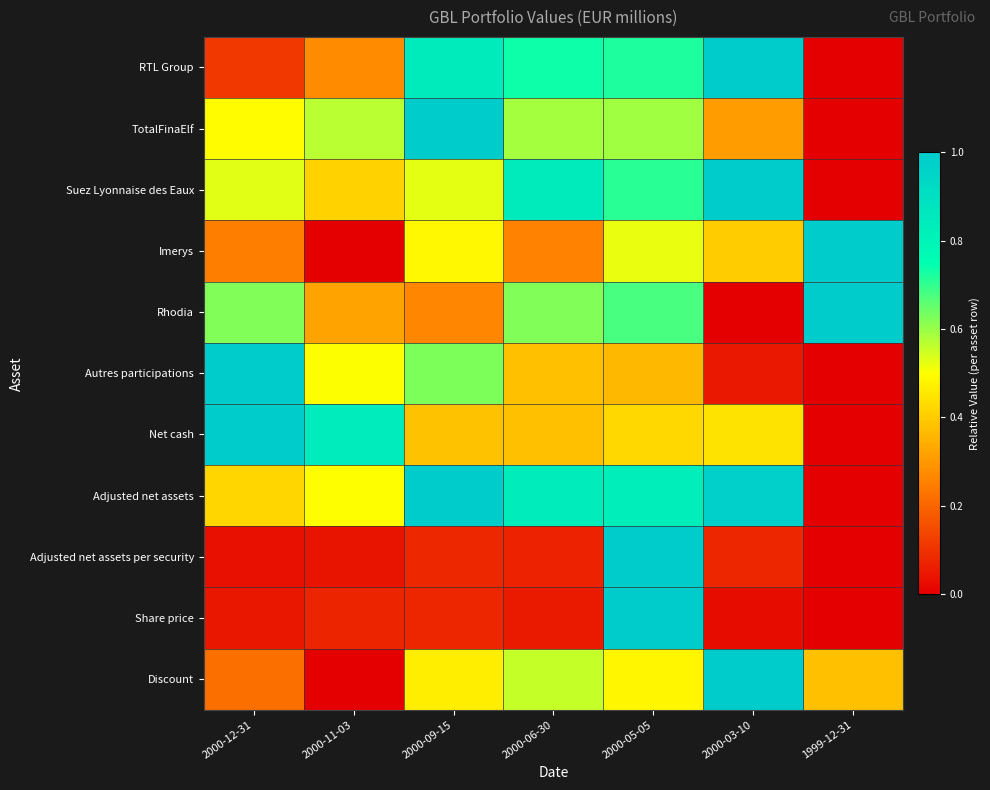

At how many categories does at least one series exceed 0?

7